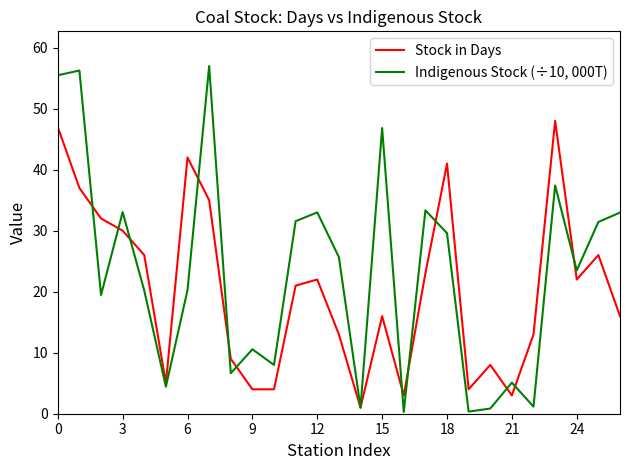

Which series has the largest range (max minus min)?

Indigenous Stock (÷10, 000T)